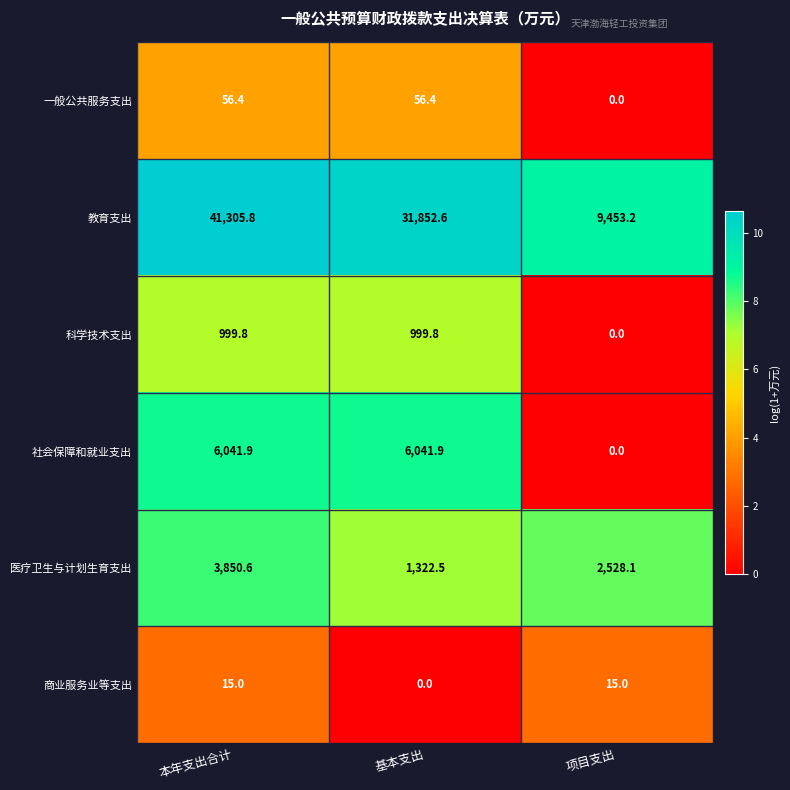

Where is 商业服务业等支出 nearest to the value 7?

基本支出